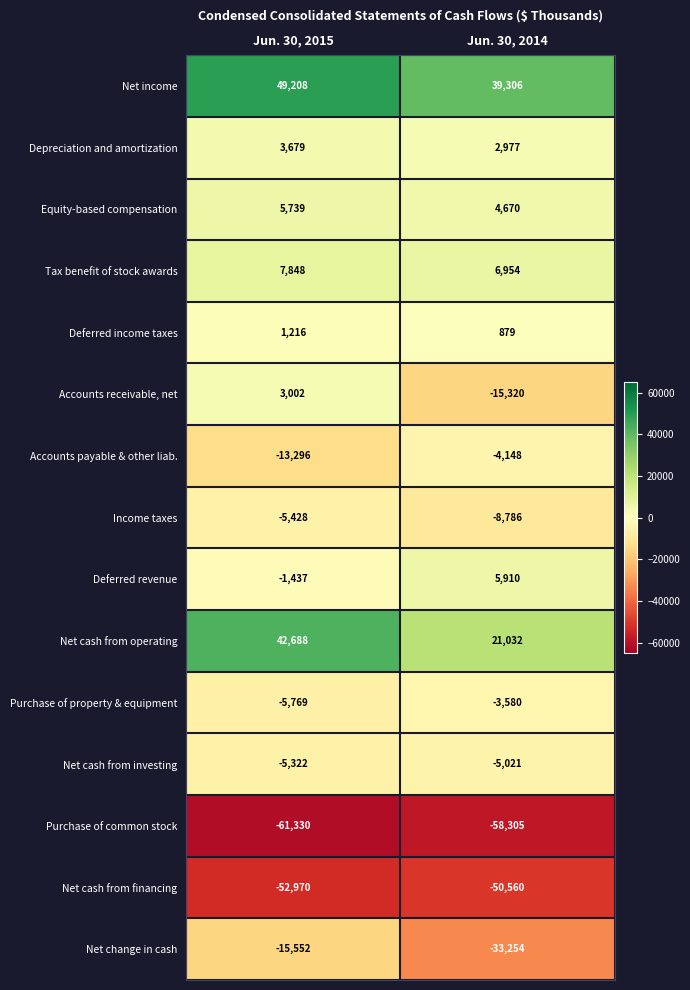

At which category is the sum across all series the highest?

Jun. 30, 2015